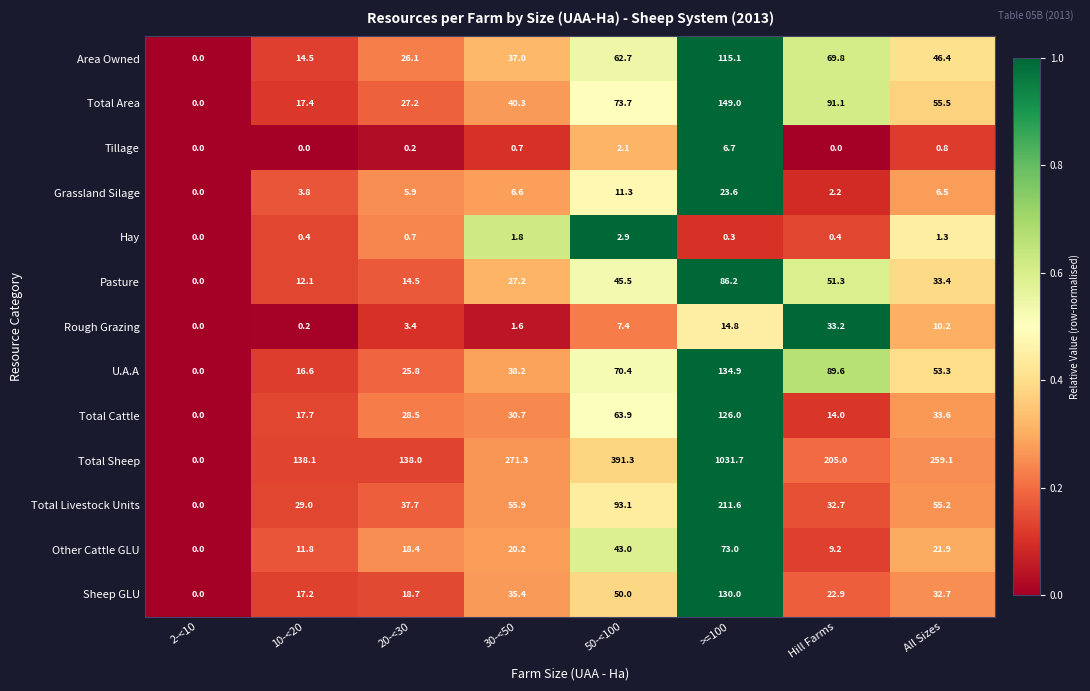

True or false: U.A.A has a value of 26.3 at 10-<20.

False